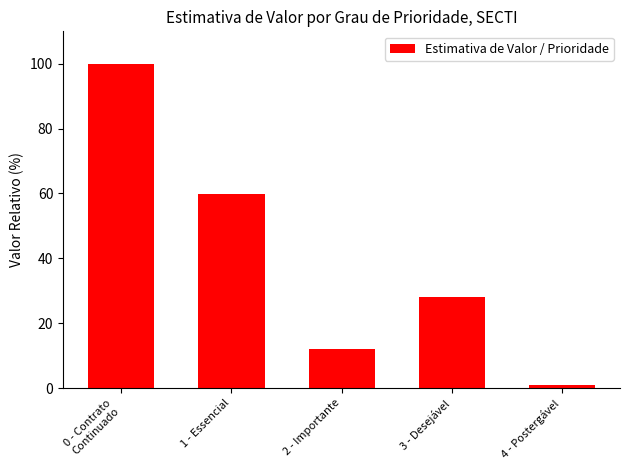

What is the label of the 1st bar from the right?

4 - Postergável